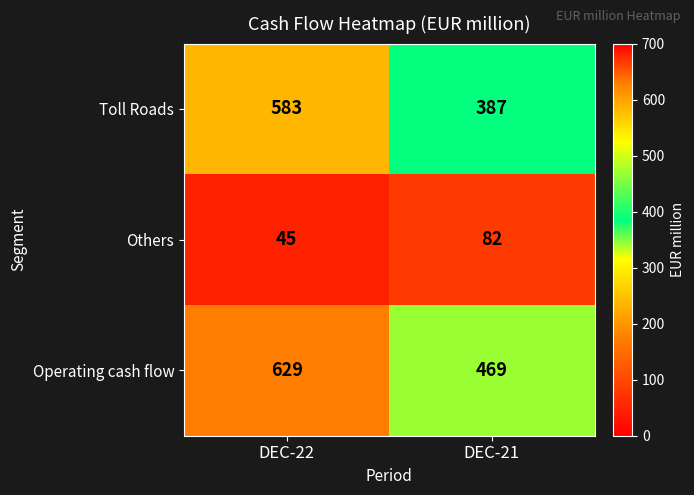

Reading left to right, transcribe all the data shown in this chart.

Toll Roads: 583	387
Others: 45	82
Operating cash flow: 629	469